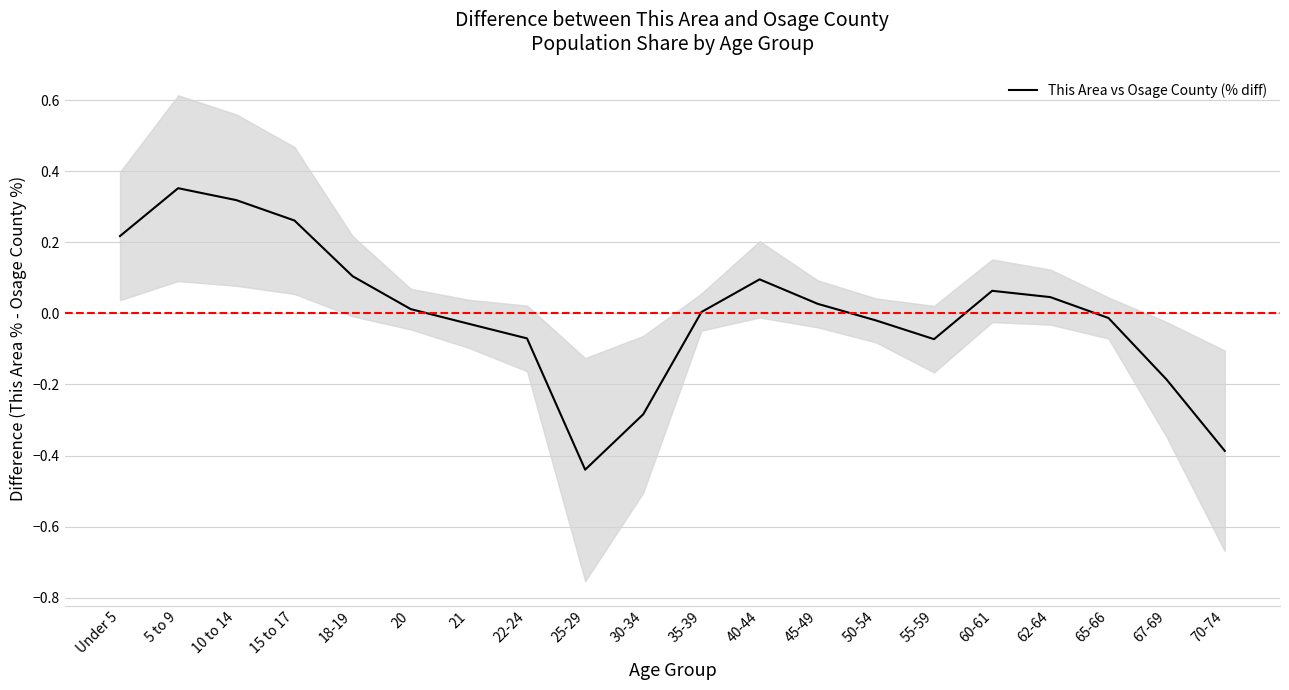

What is the label of the 8th point from the right?

45-49